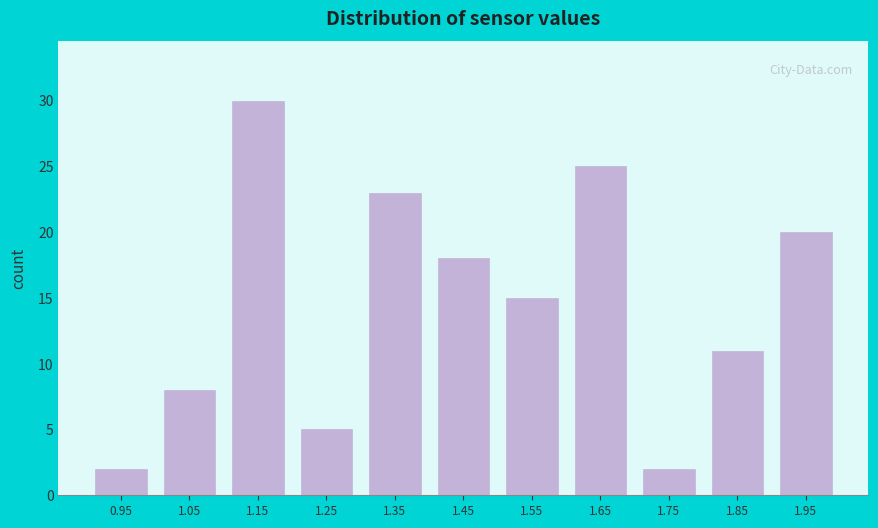

Reading left to right, transcribe this chart: for each bar, give the range it covers on the x-axis and its height. The values are not printed on the chart, so give them approximately, as read against the axis.

0.9 to 1.0: 2
1.0 to 1.1: 8
1.1 to 1.2: 30
1.2 to 1.3: 5
1.3 to 1.4: 23
1.4 to 1.5: 18
1.5 to 1.6: 15
1.6 to 1.7: 25
1.7 to 1.8: 2
1.8 to 1.9: 11
1.9 to 2.0: 20